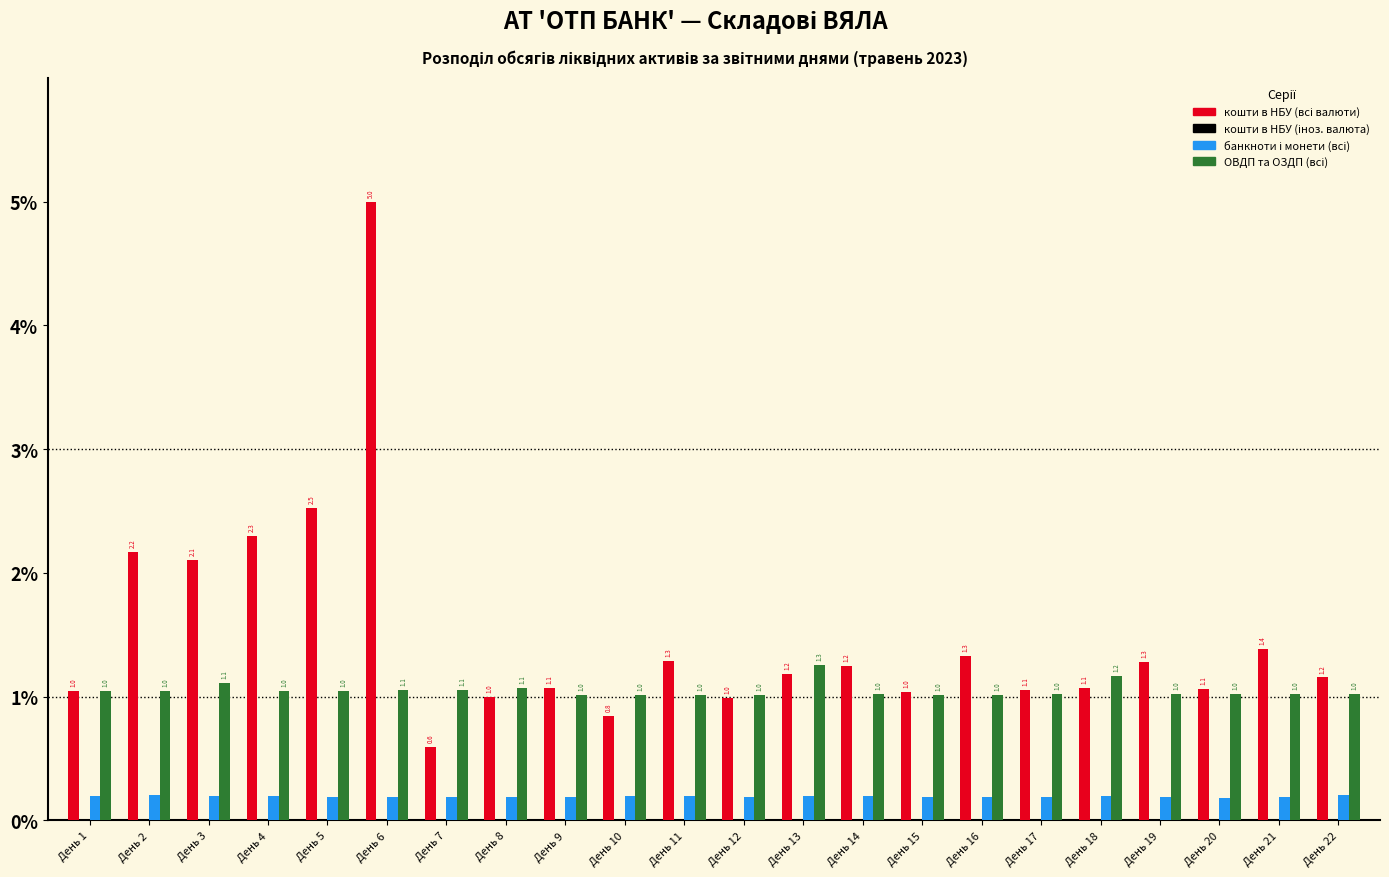

What is the spread (max minus min) of values at День 21?

1.2